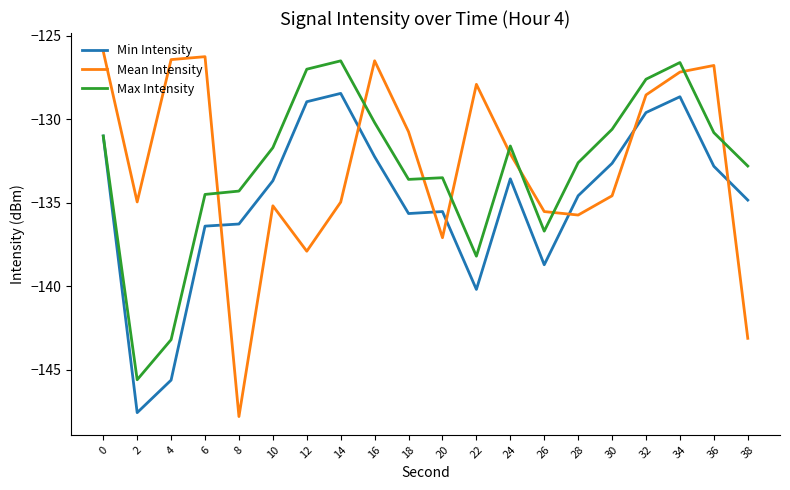

What is the approximate value of Max Intensity at 36?

-130.8